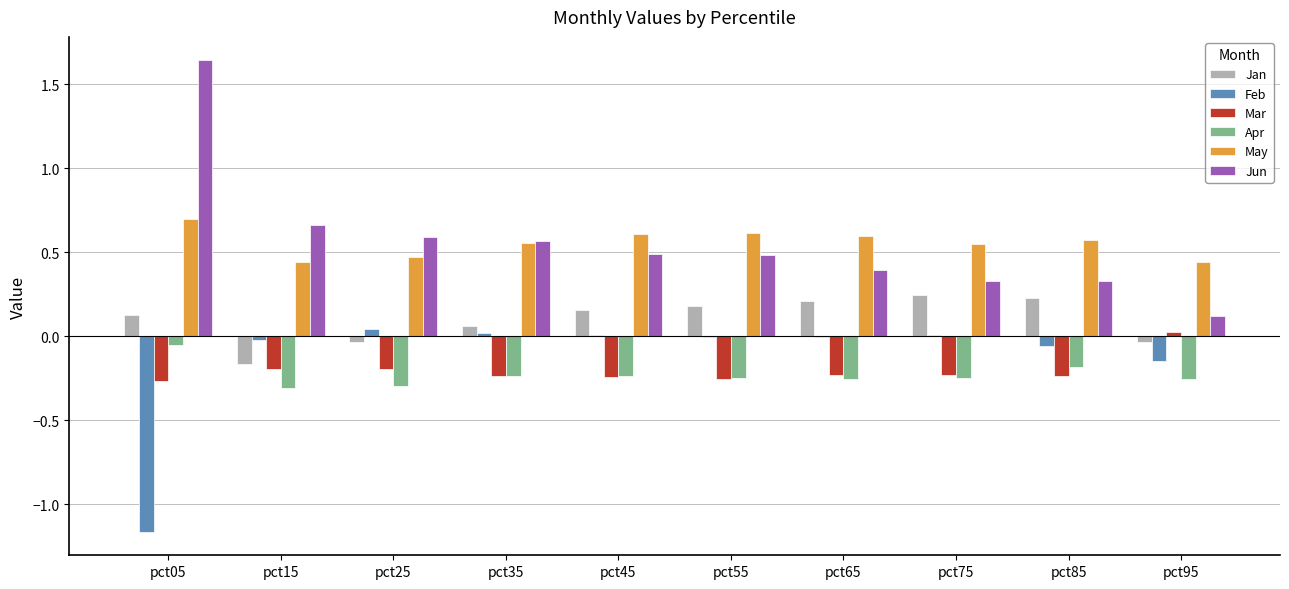

What is the sum of all Mar values?

-2.1